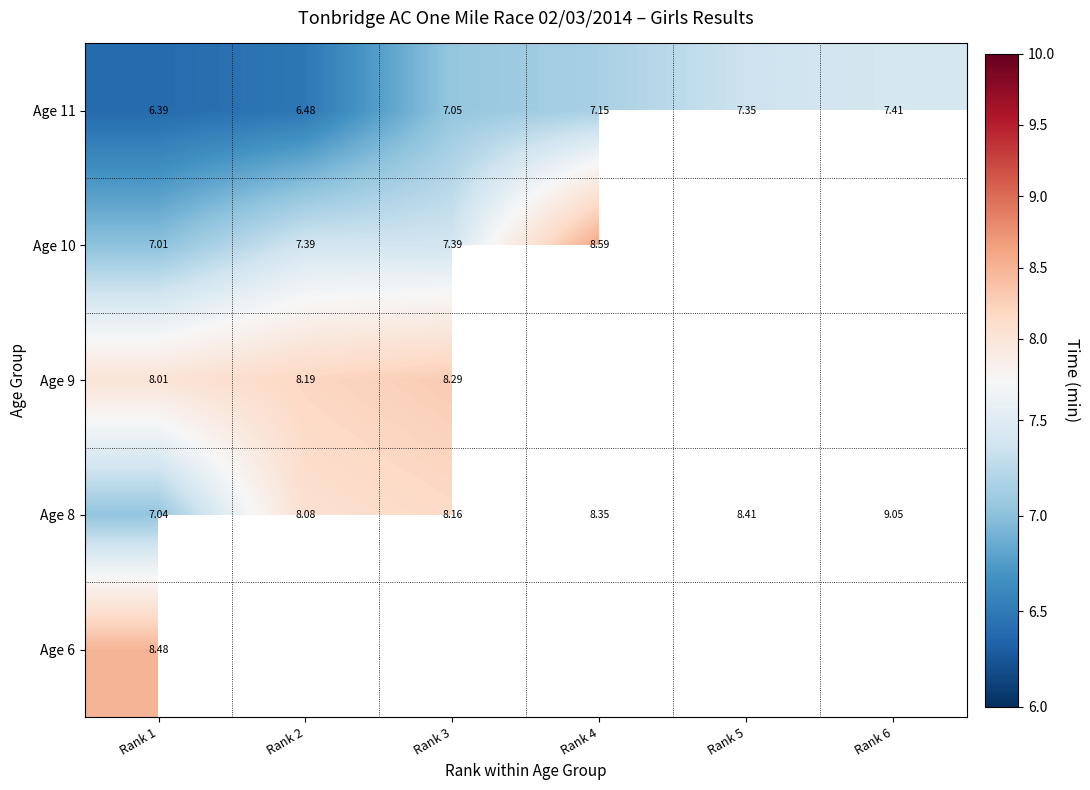

Is the value of Age 9 at Rank 2 greater than the value of Age 10 at Rank 4?

No